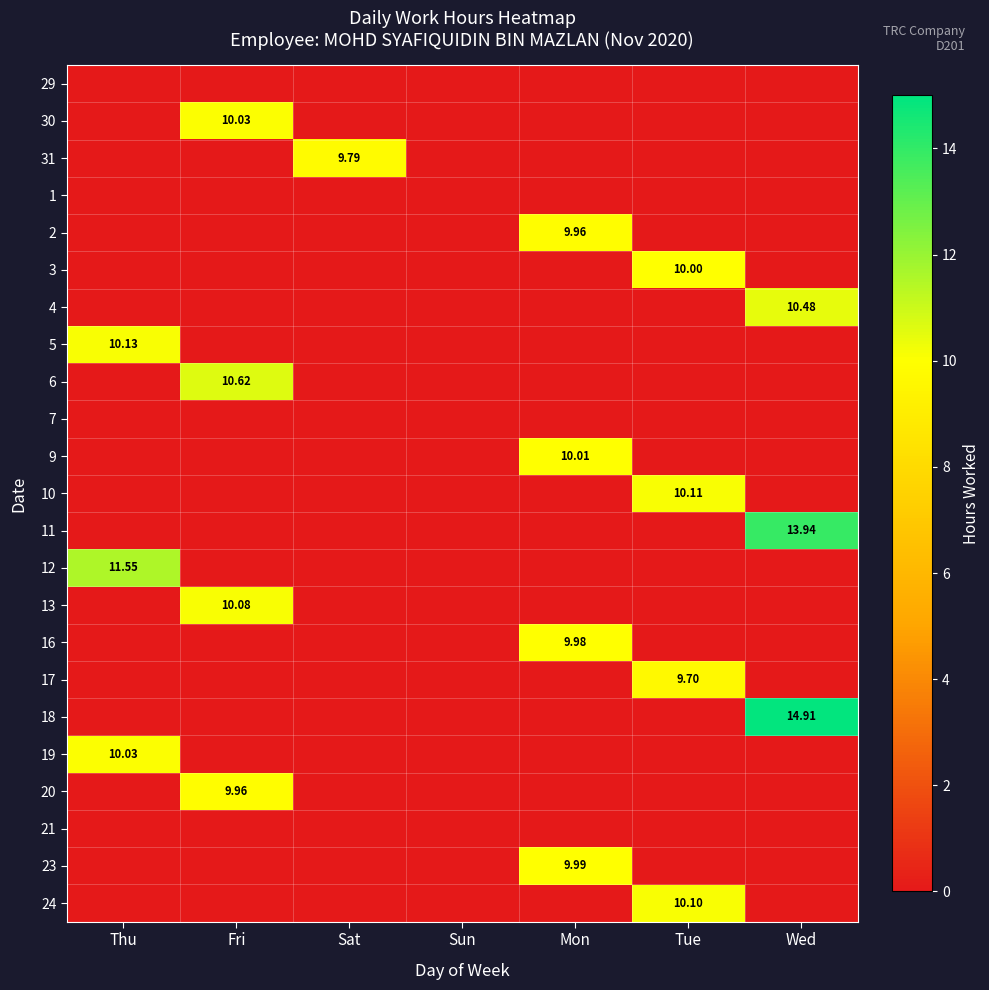

At how many categories does at least one series exceed 7?

6